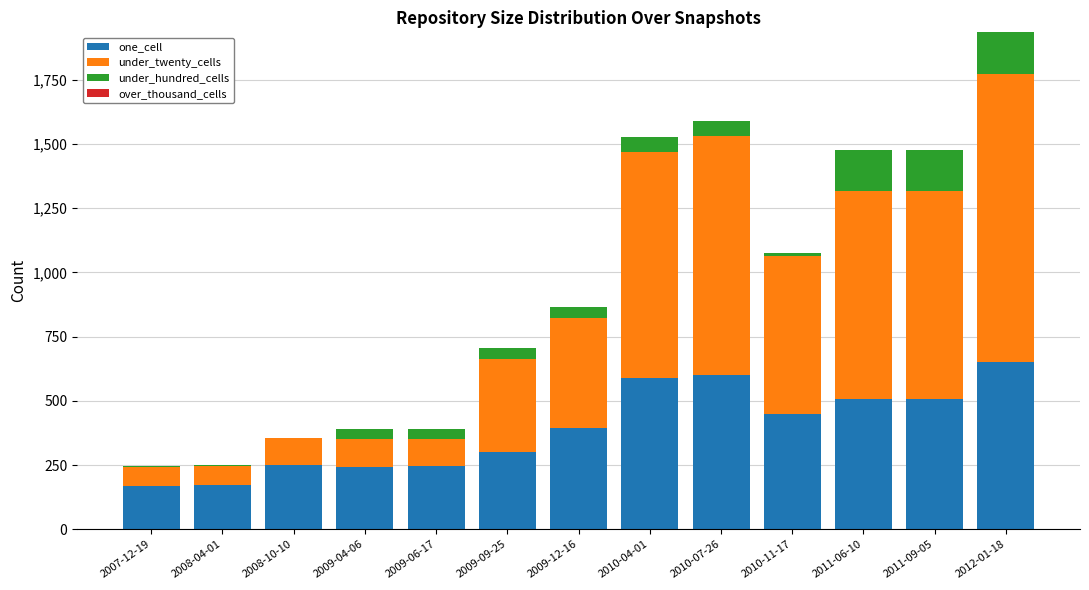

What is the highest value of the one_cell series?

652